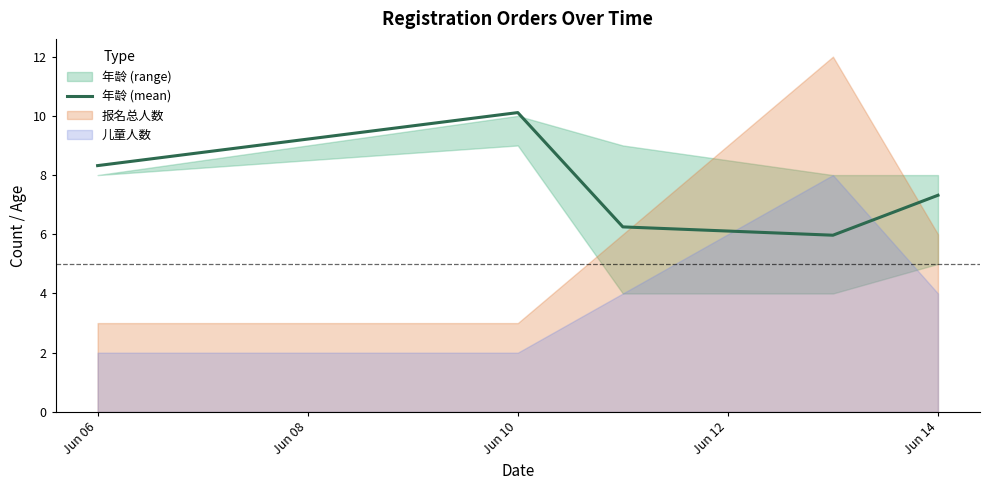

What is the difference between the second highest and minimum values?

2.4